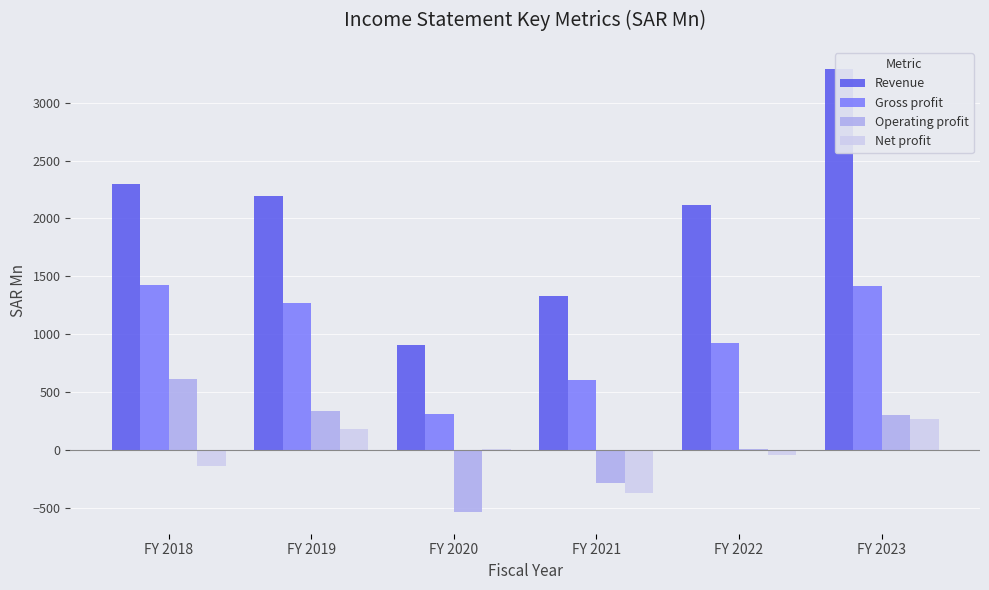

How many groups of bars are there?

6